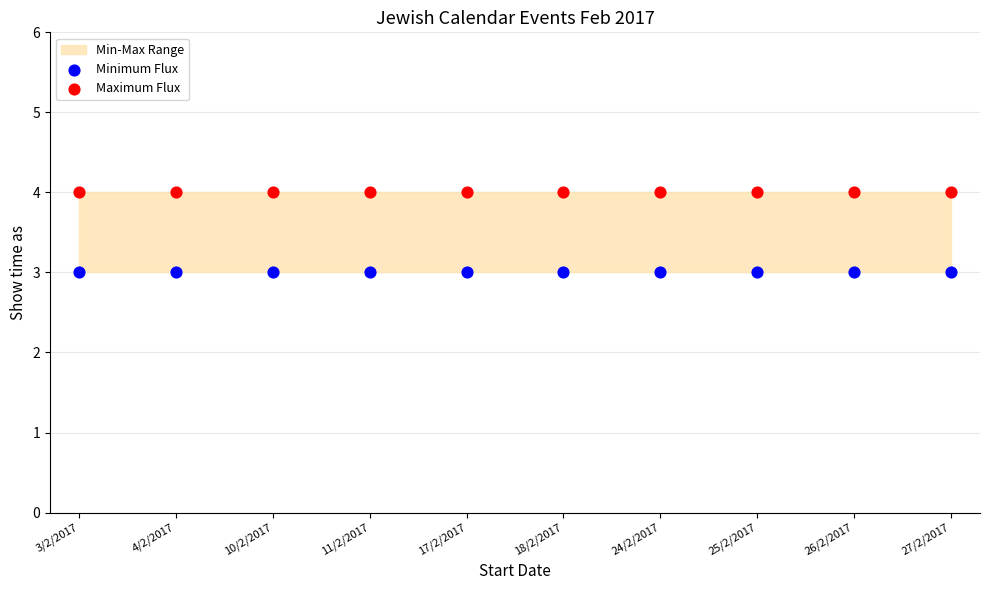

Which series reaches the minimum Y coordinate?

Minimum Flux